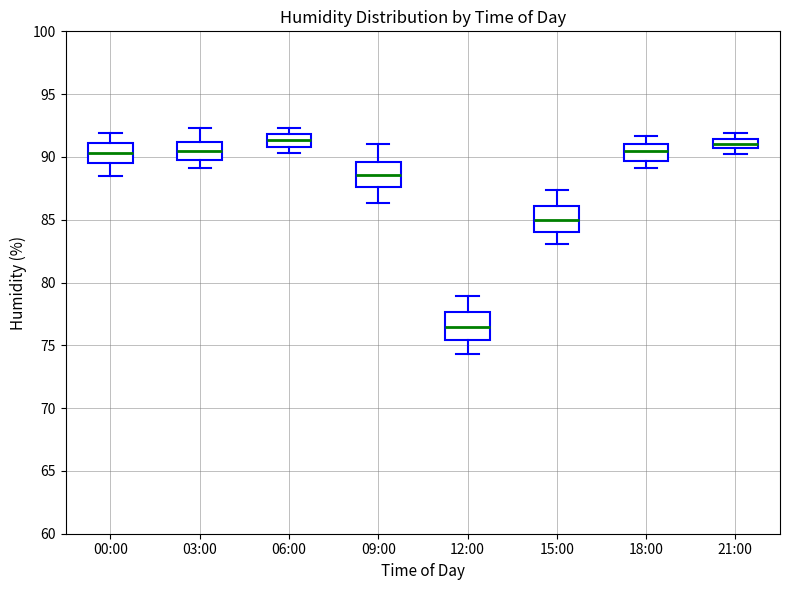

Reading left to right, transcribe this box plot: for each box, give where its median line is, the range the box spans, and where its two whiskers end, as read against the y-axis. The values are not printed on the chart, so give them approximately, as read against the axis.

00:00: median 90.5, box 89.5 to 91.0, whiskers 88.5 to 92.0
03:00: median 90.5, box 90.0 to 91.0, whiskers 89.0 to 92.5
06:00: median 91.5, box 91.0 to 92.0, whiskers 90.5 to 92.5
09:00: median 88.5, box 87.5 to 89.5, whiskers 86.5 to 91.0
12:00: median 76.5, box 75.5 to 77.5, whiskers 74.5 to 79.0
15:00: median 85.0, box 84.0 to 86.0, whiskers 83.0 to 87.5
18:00: median 90.5, box 89.5 to 91.0, whiskers 89.0 to 91.5
21:00: median 91.0, box 90.5 to 91.5, whiskers 90.0 to 92.0